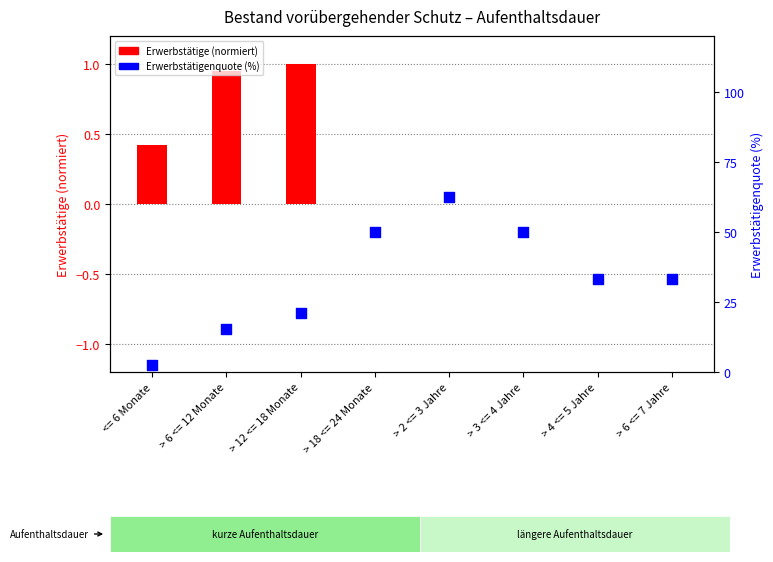

At how many categories does at least one series exceed 47?

3